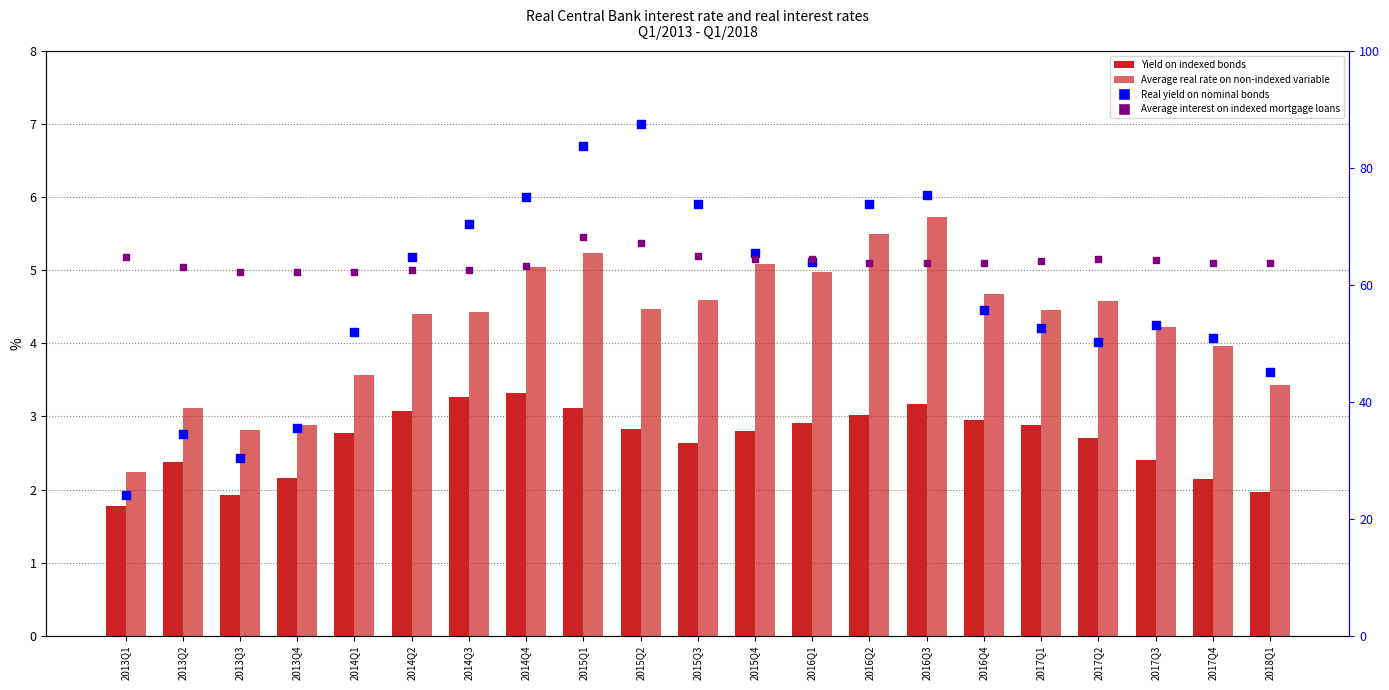

Is the value of Yield on indexed bonds at 2014Q4 greater than the value of Average interest on indexed mortgage loans (right) at 2014Q3?

No